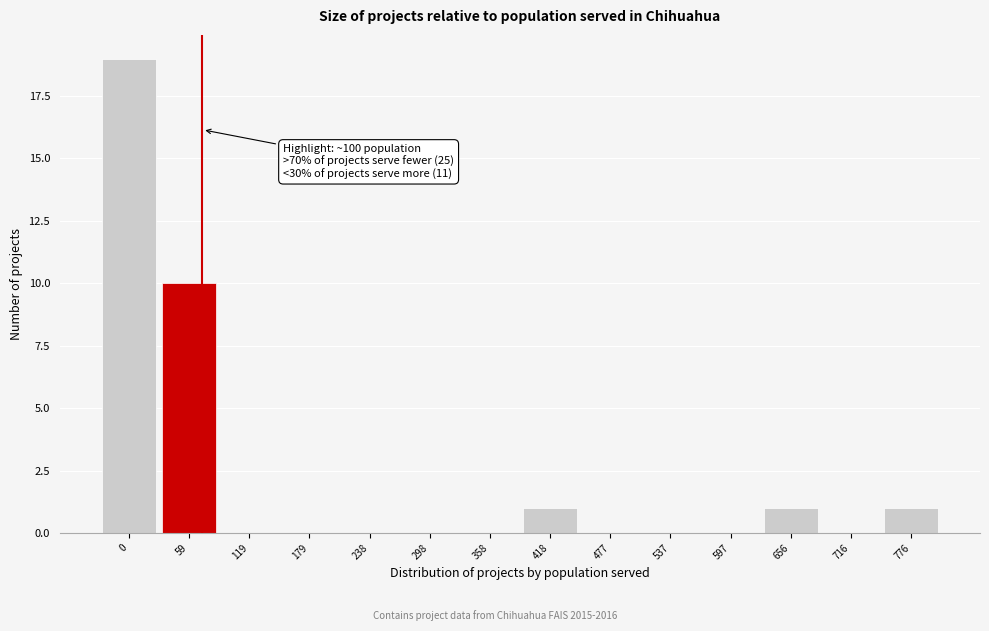

Reading left to right, extract all data points from this chart.

0=19	59=10	119=0	179=0	238=0	298=0	358=0	418=1	477=0	537=0	597=0	656=1	716=0	776=1